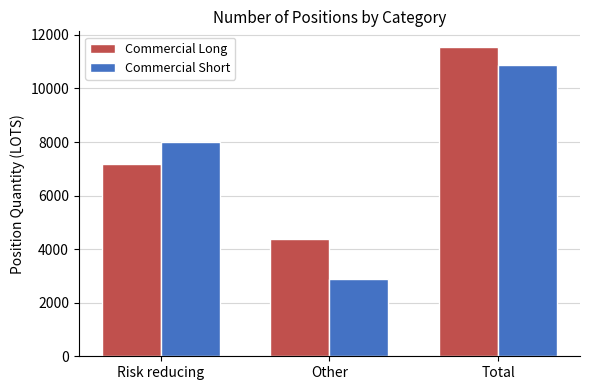

What is the value of the Commercial Long bar at the 2nd from the left?

4385.1